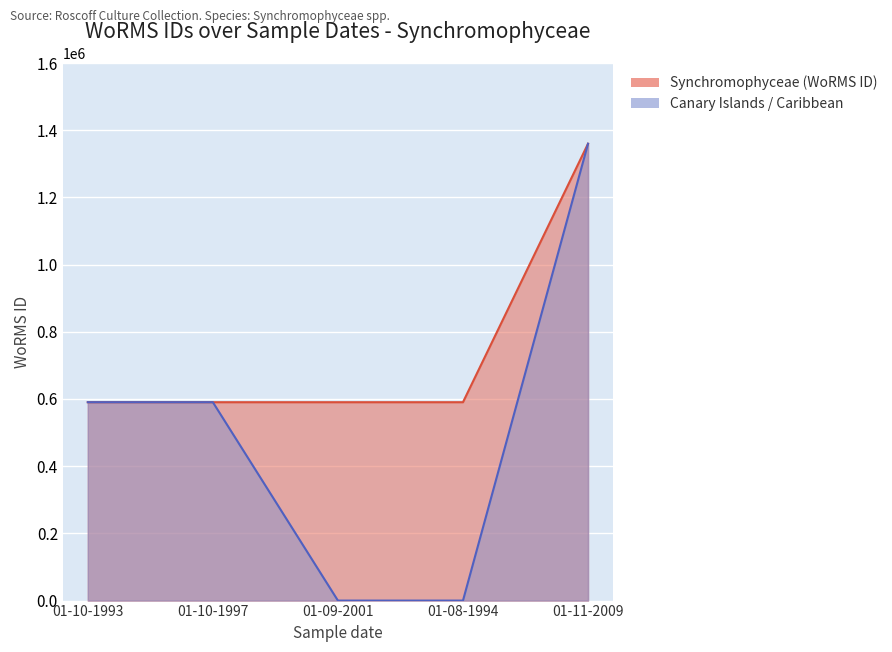

True or false: Canary Islands / Caribbean and Synchromophyceae (WoRMS ID) intersect in this chart.

False